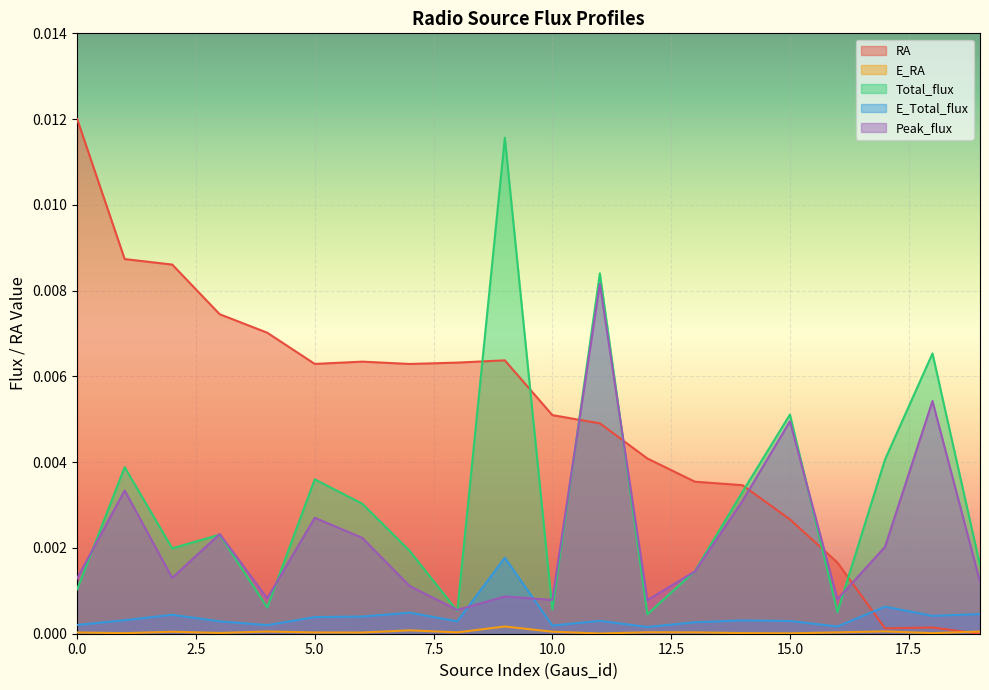

How many distinct data groups are displayed?

5